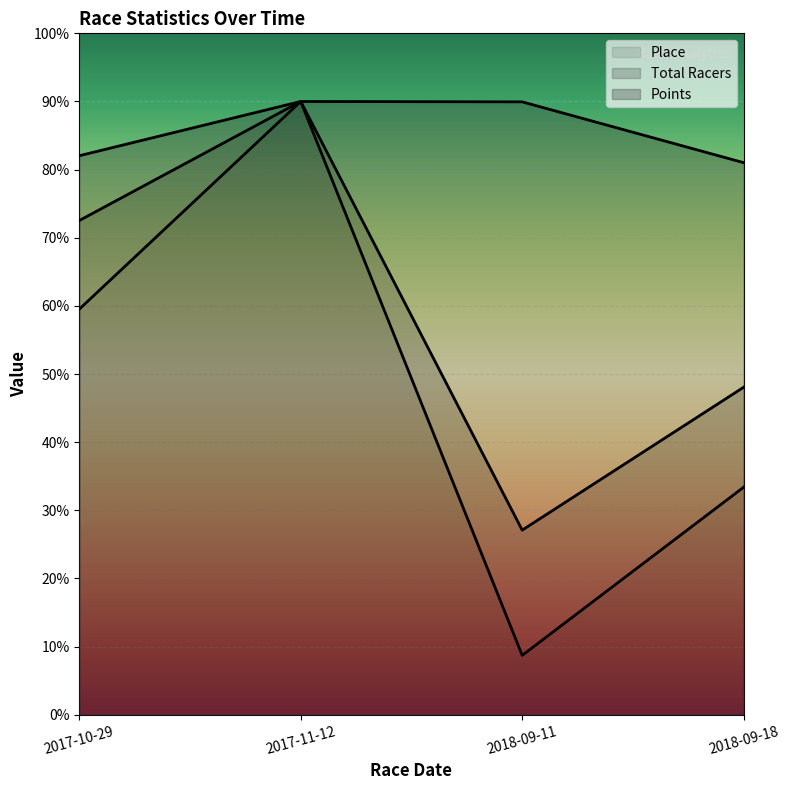

What are all the series names shown in the legend?

Place, Total Racers, Points